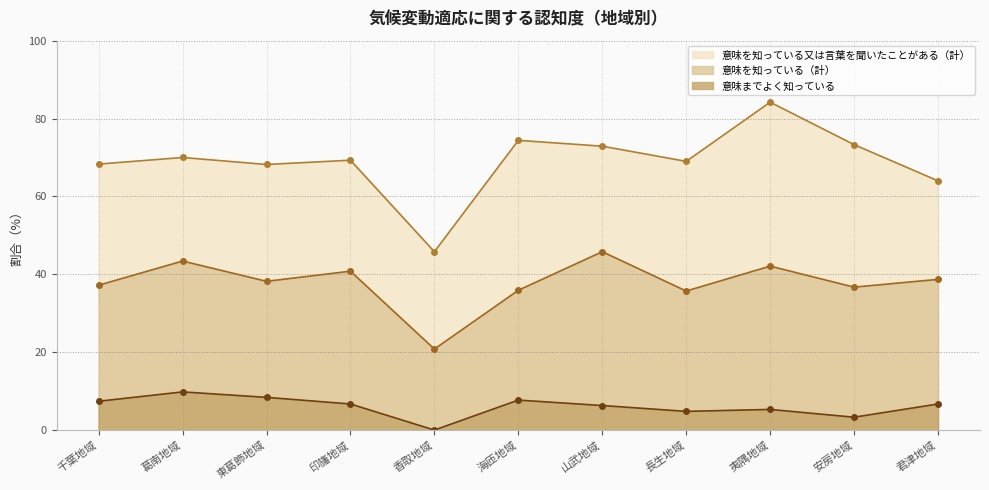

Reading right to left, extract all data points from this chart.

意味を知っている又は言葉を聞いたことがある（計）: 君津地域=64.0	安房地域=73.3	夷隅地域=84.2	長生地域=69.0	山武地域=72.9	海匝地域=74.4	香取地域=45.8	印旛地域=69.3	東葛飾地域=68.2	葛南地域=70.0	千葉地域=68.3
意味を知っている（計）: 君津地域=38.7	安房地域=36.7	夷隅地域=42.1	長生地域=35.7	山武地域=45.8	海匝地域=35.9	香取地域=20.8	印旛地域=40.8	東葛飾地域=38.2	葛南地域=43.4	千葉地域=37.2
意味までよく知っている: 君津地域=6.7	安房地域=3.3	夷隅地域=5.3	長生地域=4.8	山武地域=6.3	海匝地域=7.7	香取地域=0.0	印旛地域=6.7	東葛飾地域=8.4	葛南地域=9.8	千葉地域=7.4